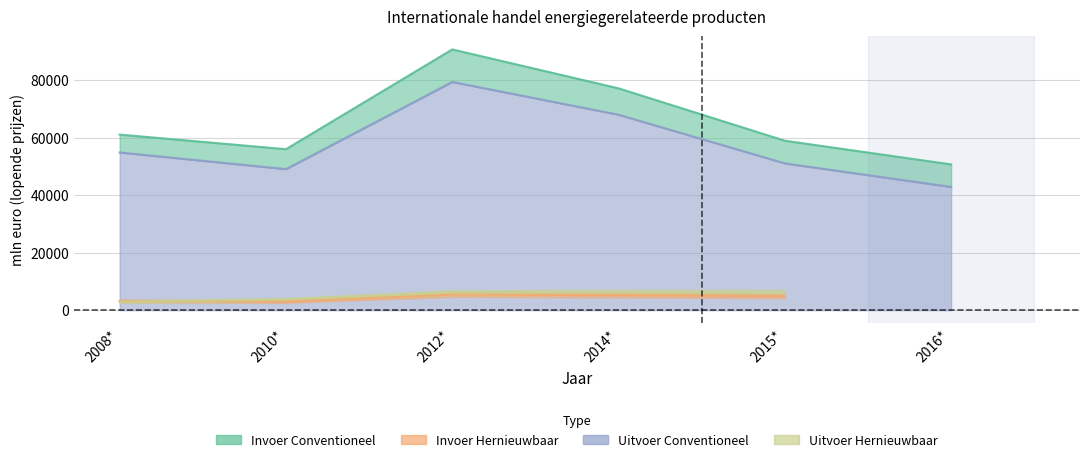

Which series has the widest spread of values?

Invoer Conventioneel